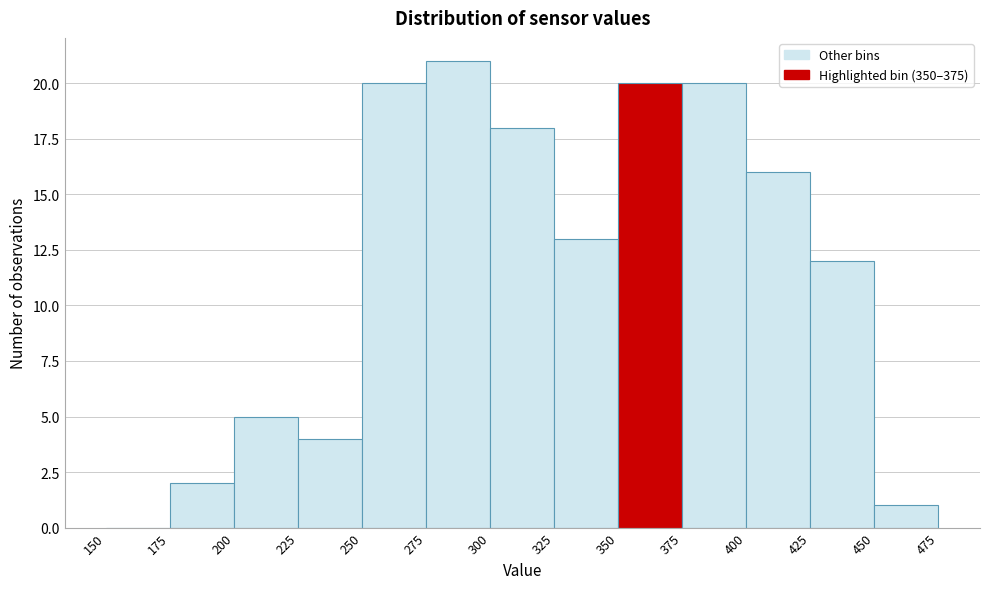

Reading left to right, transcribe this chart: for each bar, give the range it covers on the x-axis and its height. The values are not printed on the chart, so give them approximately, as read against the axis.

150 to 175: 0
175 to 200: 2
200 to 225: 5
225 to 250: 4
250 to 275: 20
275 to 300: 21
300 to 325: 18
325 to 350: 13
350 to 375: 20
375 to 400: 20
400 to 425: 16
425 to 450: 12
450 to 475: 1